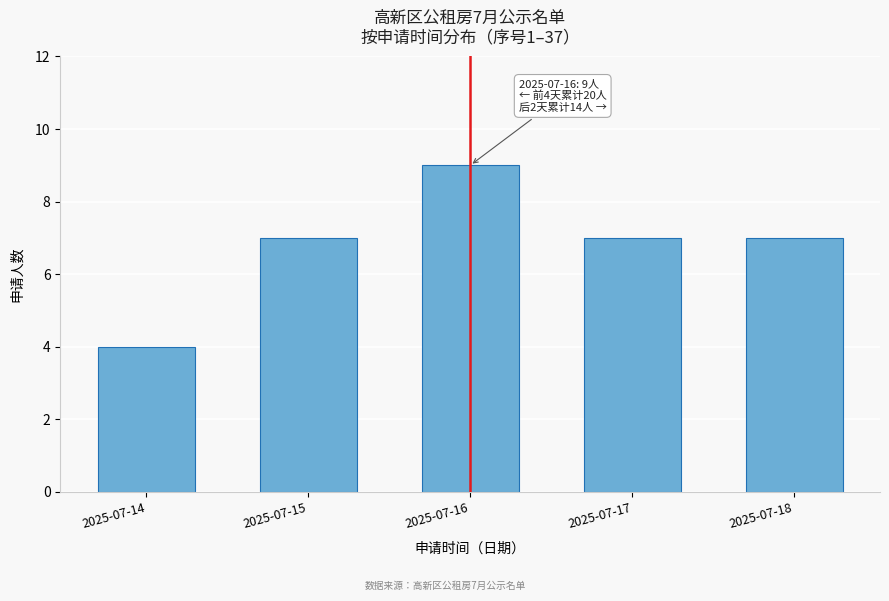

Reading left to right, transcribe all the data shown in this chart.

2025-07-14=4	2025-07-15=7	2025-07-16=9	2025-07-17=7	2025-07-18=7